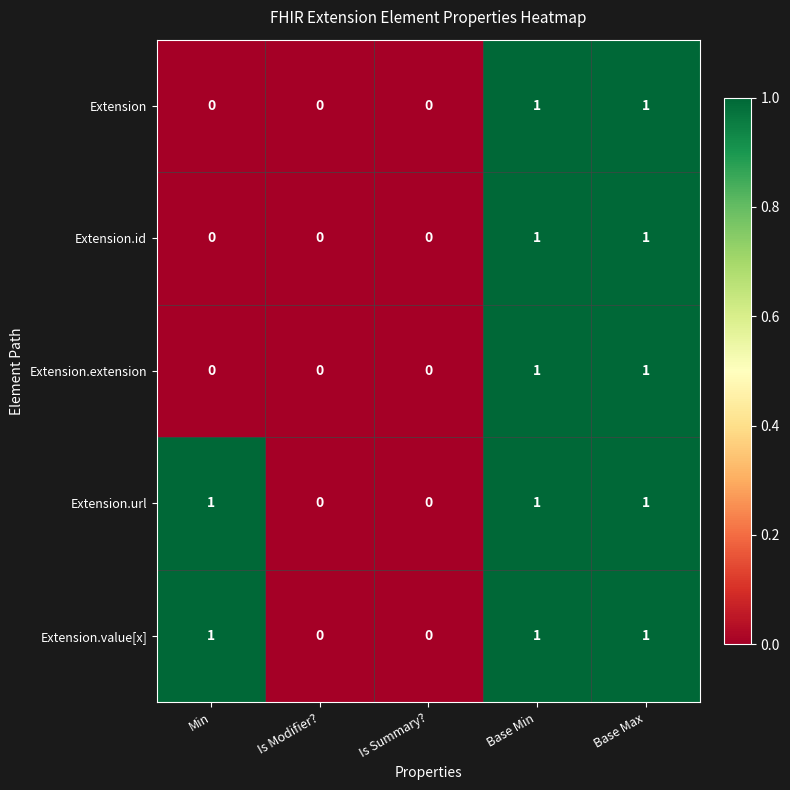

Count the Extension.id values in the range 0 to 1.

5